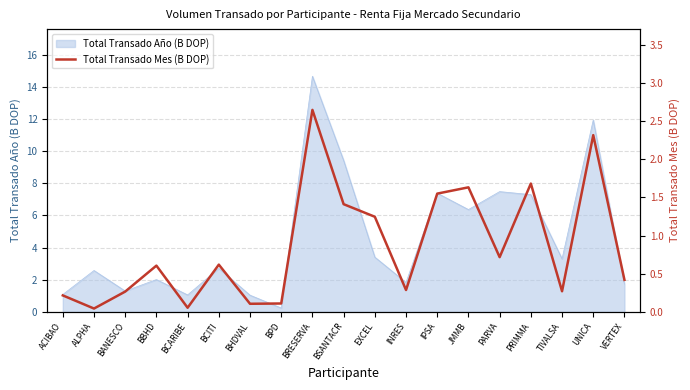

True or false: there are more than 2 points higher than both neighbors.

True